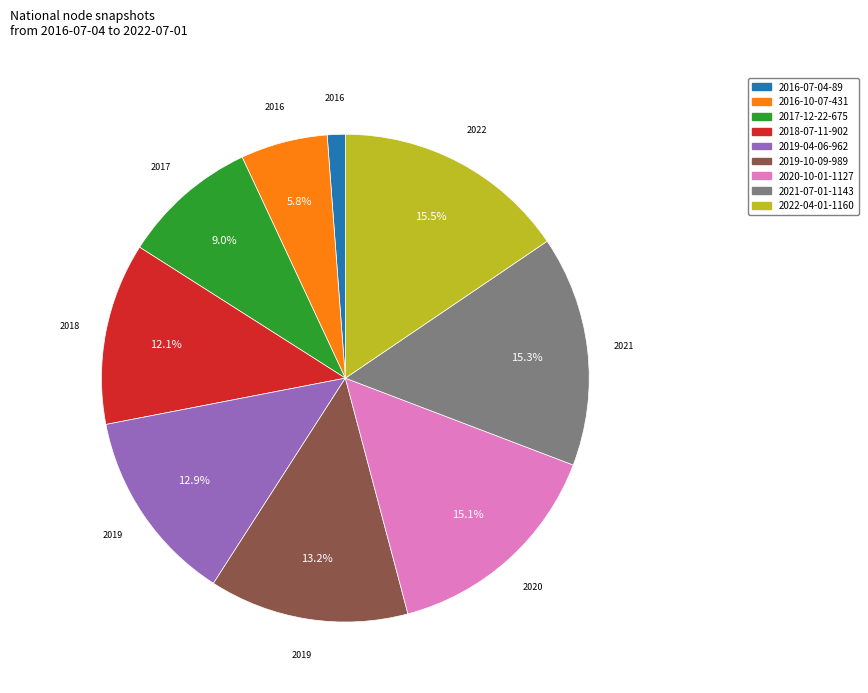

To the nearest percent, what is the difference between the largest and smallest slice percentages?

14%